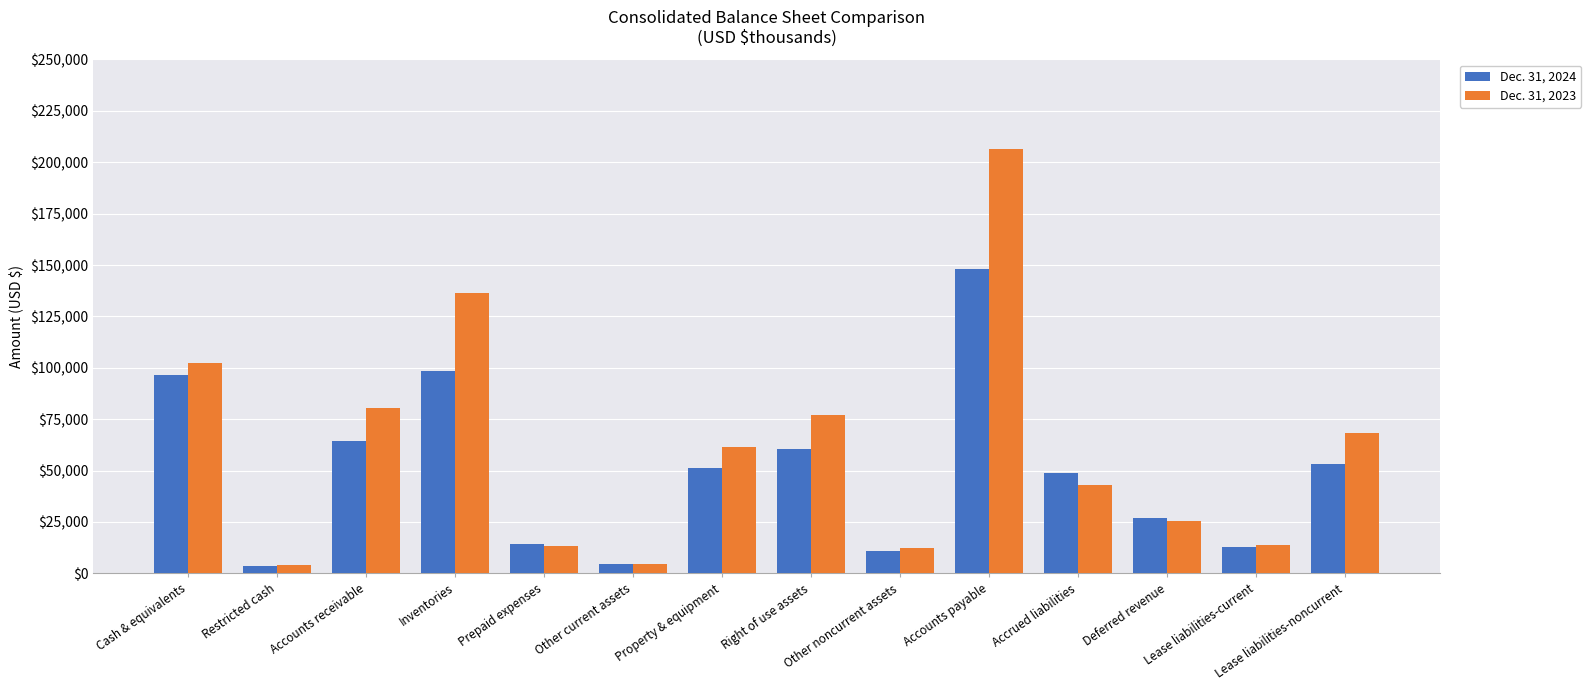

What is the sum of all Dec. 31, 2024 values?

693777